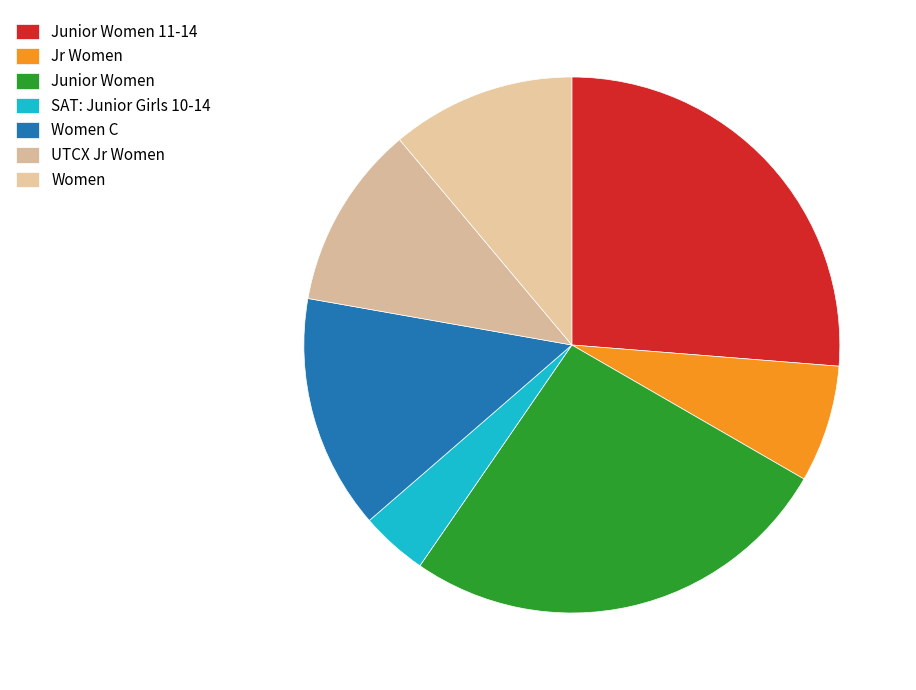

Is it true that Junior Women 11-14 is 7% of the pie?

False